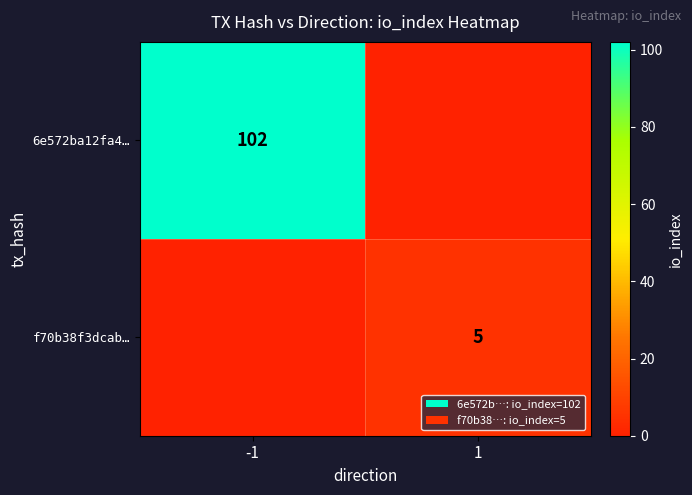

The f70b38f3dcab… series shows 1 at 1. True or false?

False